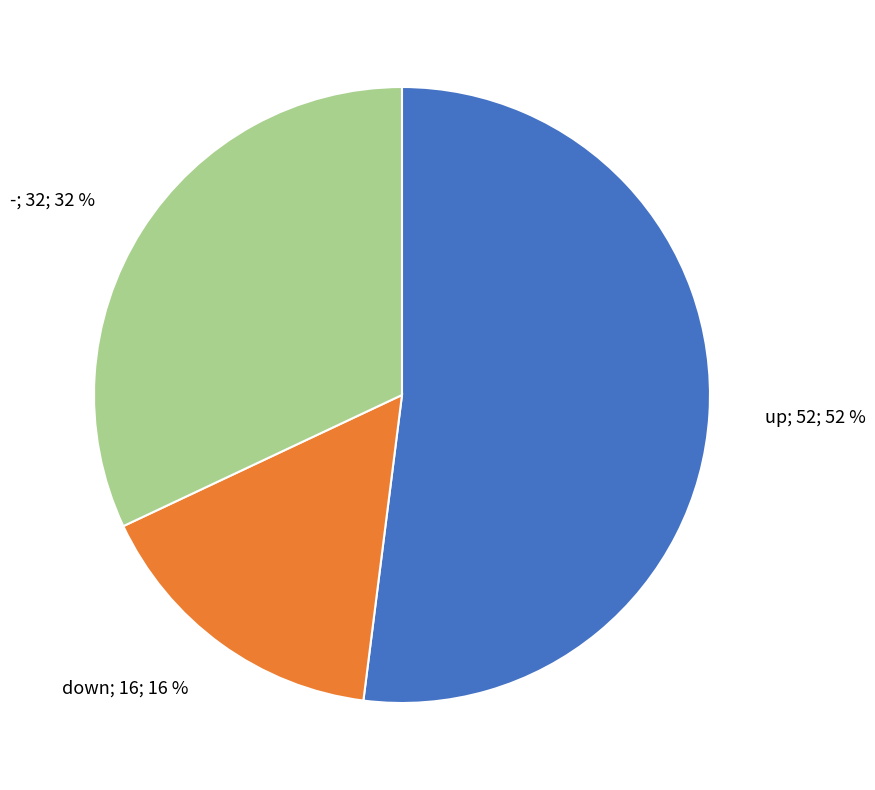

To the nearest percent, what is the difference between the largest and smallest slice percentages?

36%